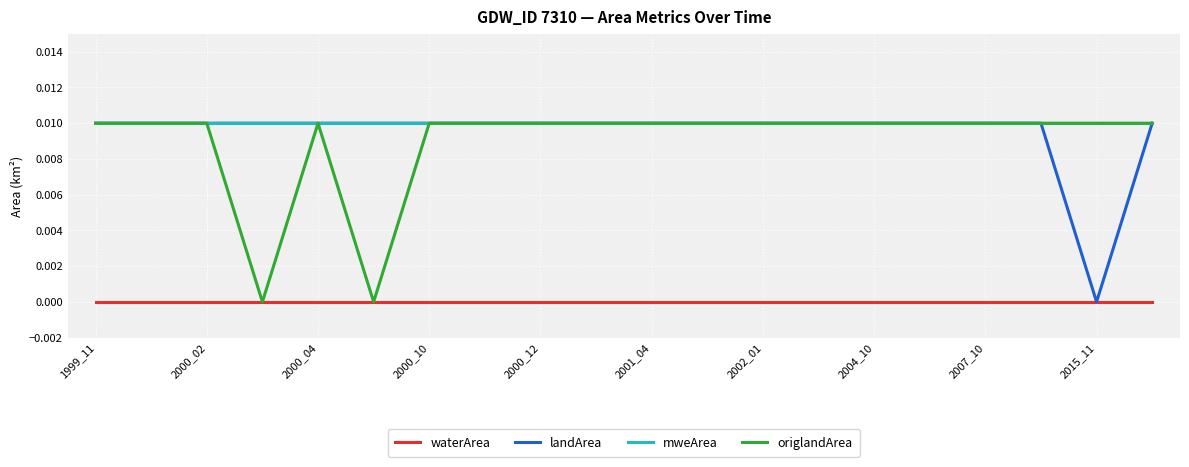

Is this an area chart (filled region under the line)?

No